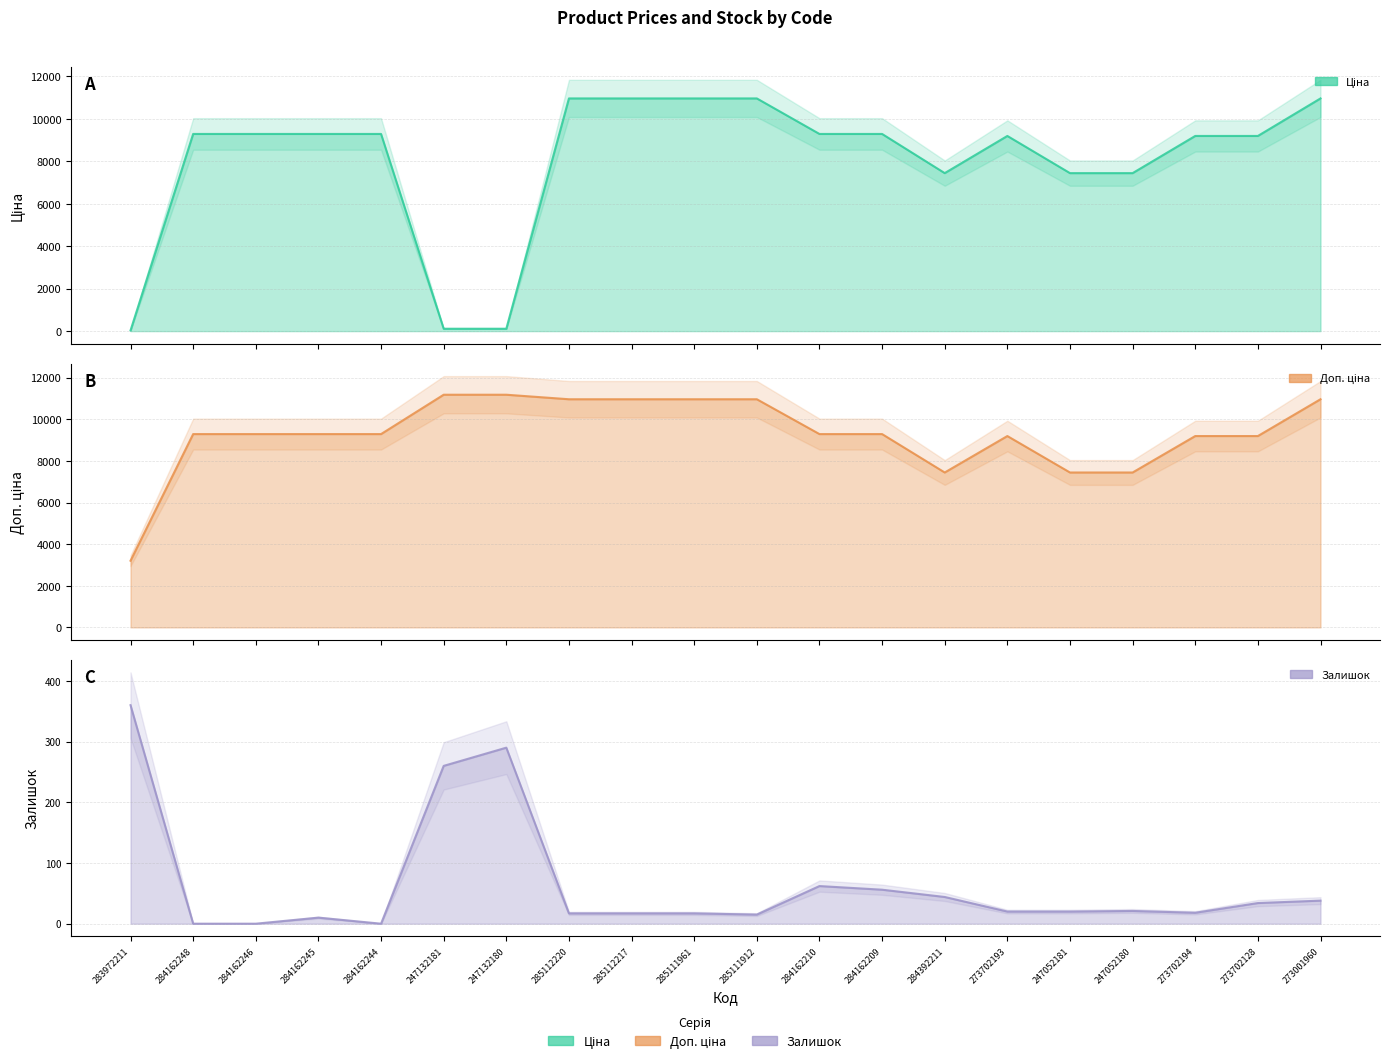

What is the approximate value of Ціна at 284162244?

9290.5